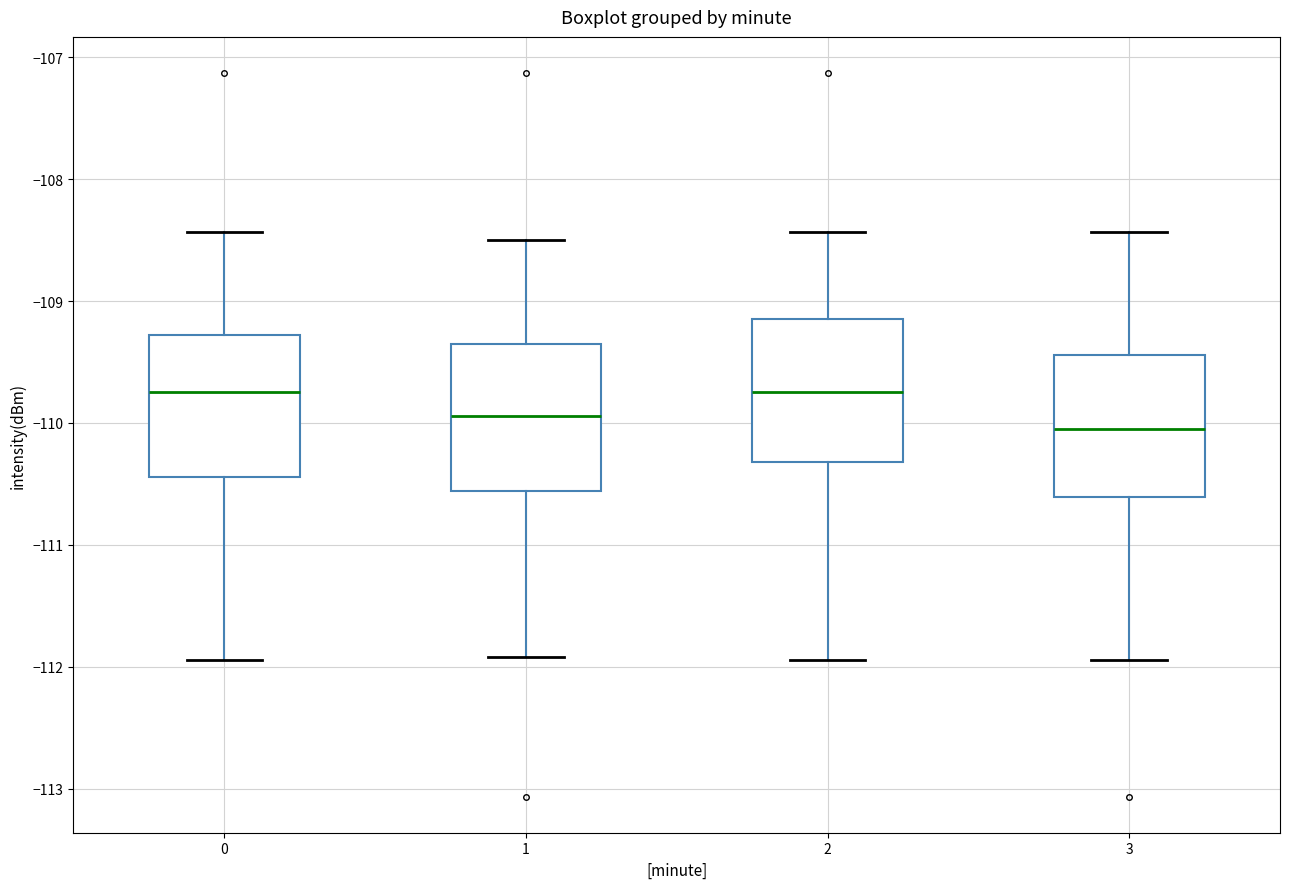

Which box's median line is the lowest?

3